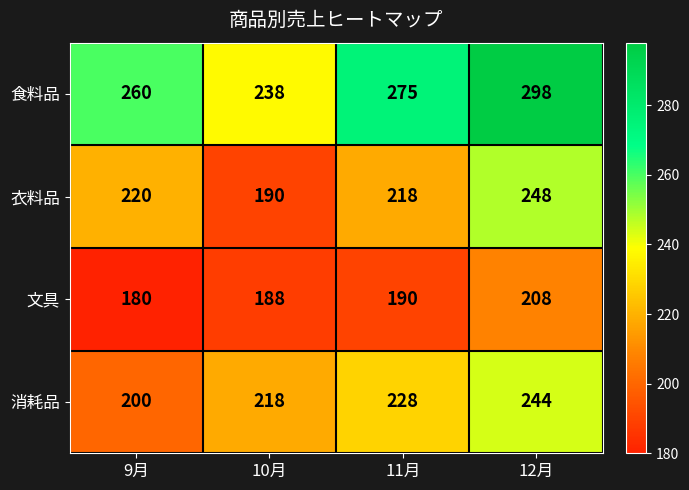

Where is 食料品 nearest to the value 268?

11月